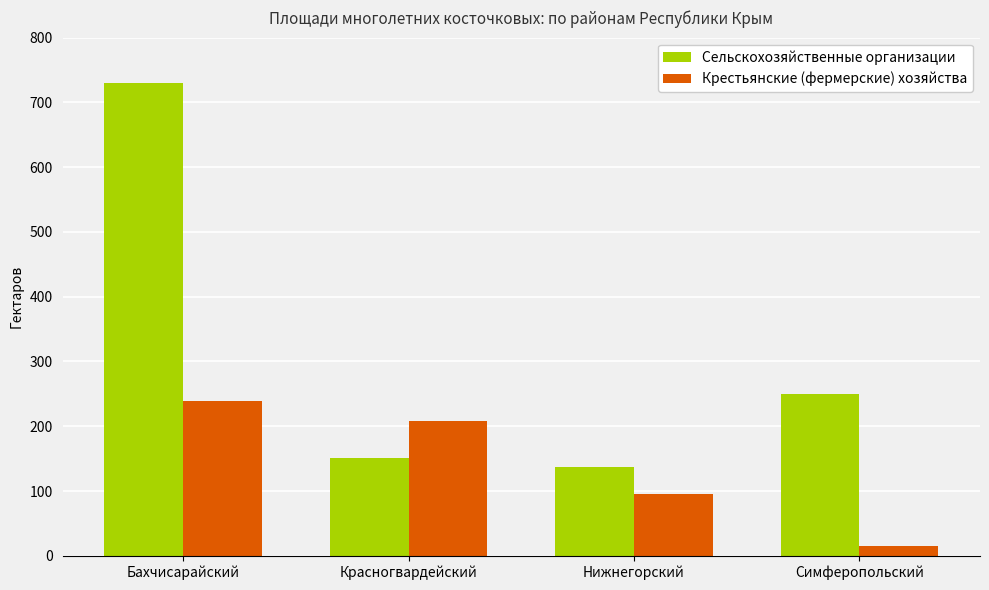

What is the value of the Крестьянские (фермерские) хозяйства bar at the 3rd from the left?

95.7